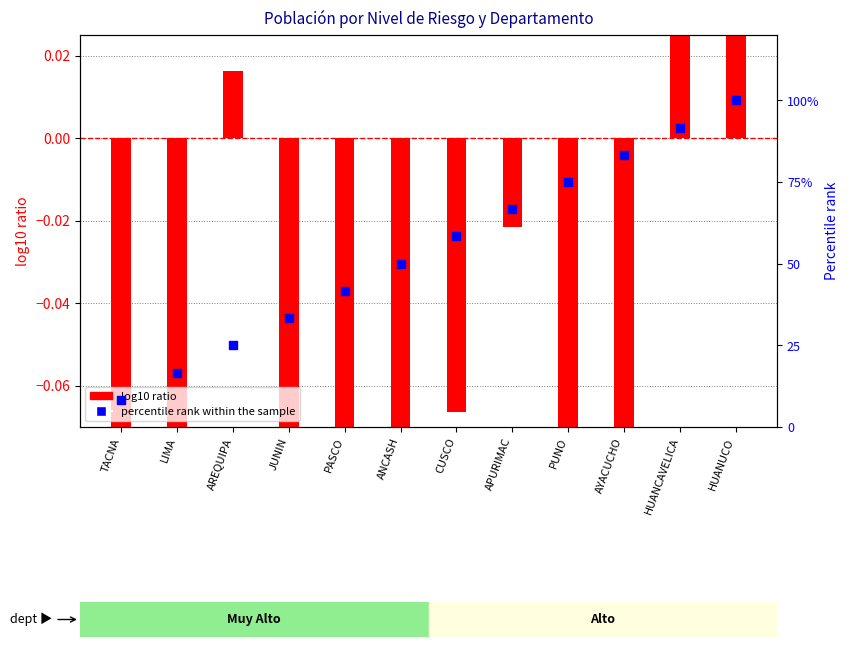

At which category is the sum across all series the highest?

HUANUCO